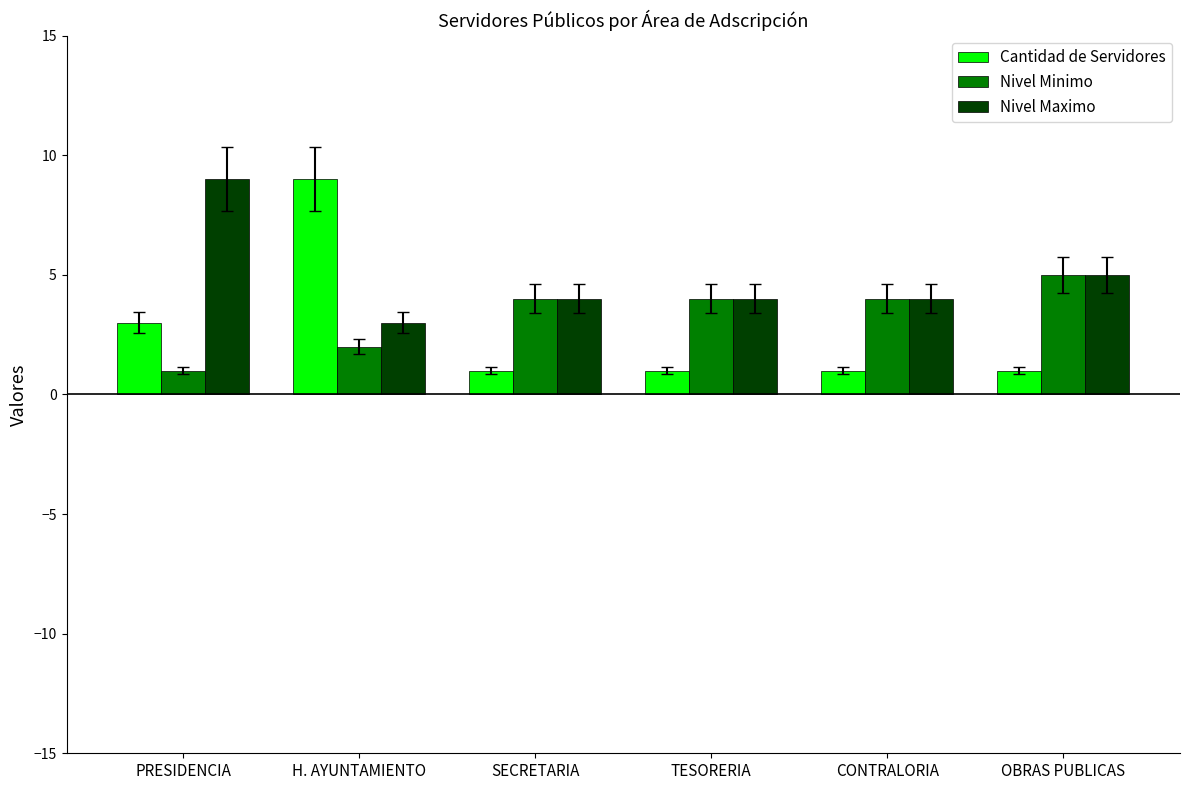

Is the value of Cantidad de Servidores at OBRAS PUBLICAS greater than the value of Nivel Minimo at TESORERIA?

No